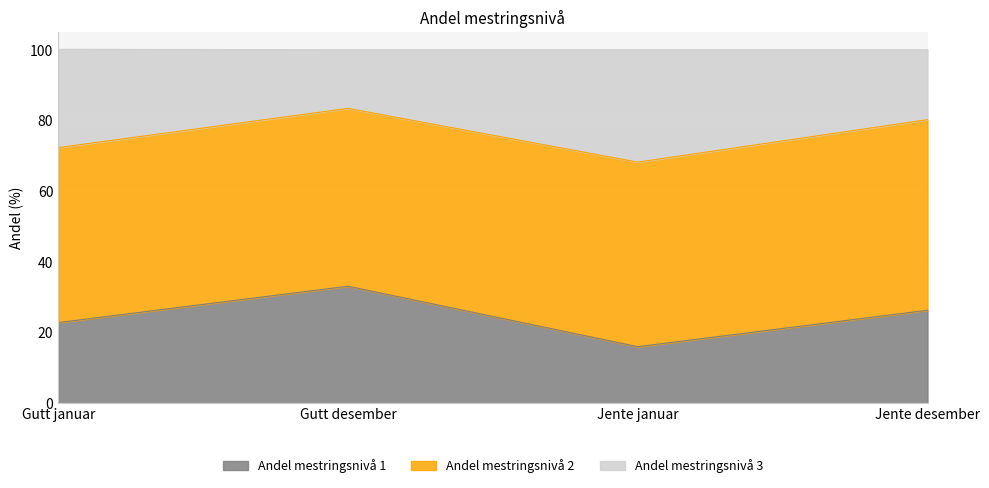

What is the label of the 3rd point from the left?

Jente januar